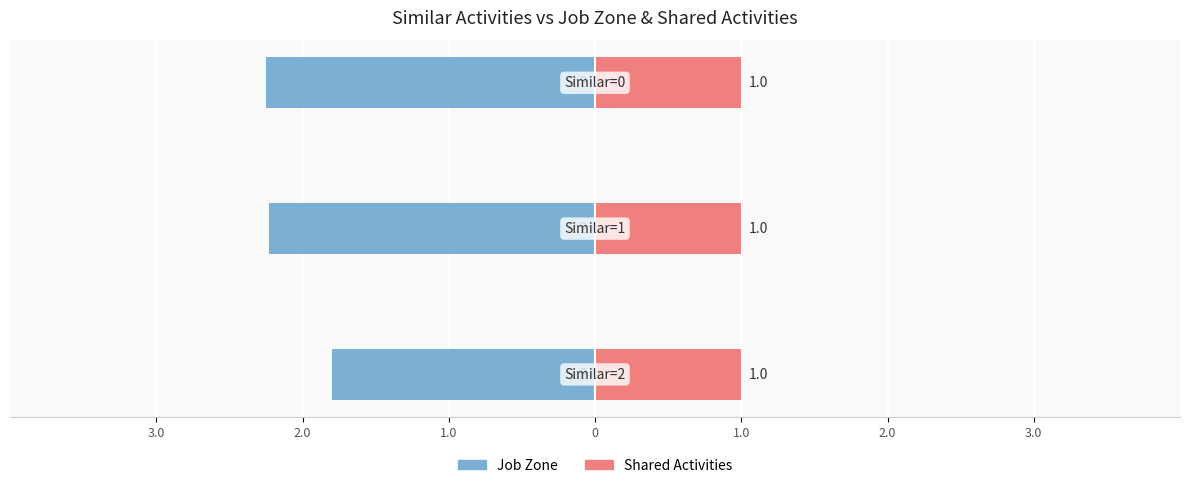

What position from the left is 3.0?

1